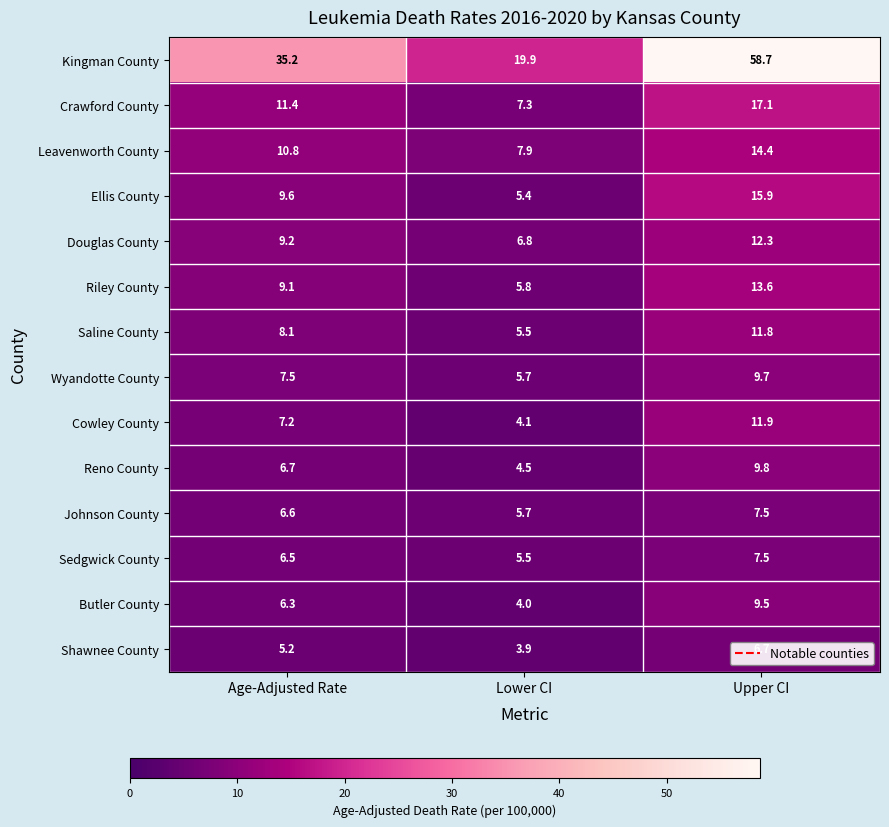

What value does the Kingman County series have at Upper CI?

58.7